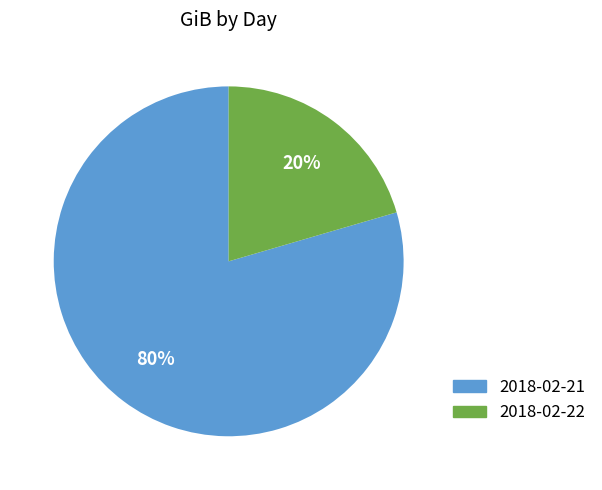

To the nearest percent, what is the average slice percentage?

50%